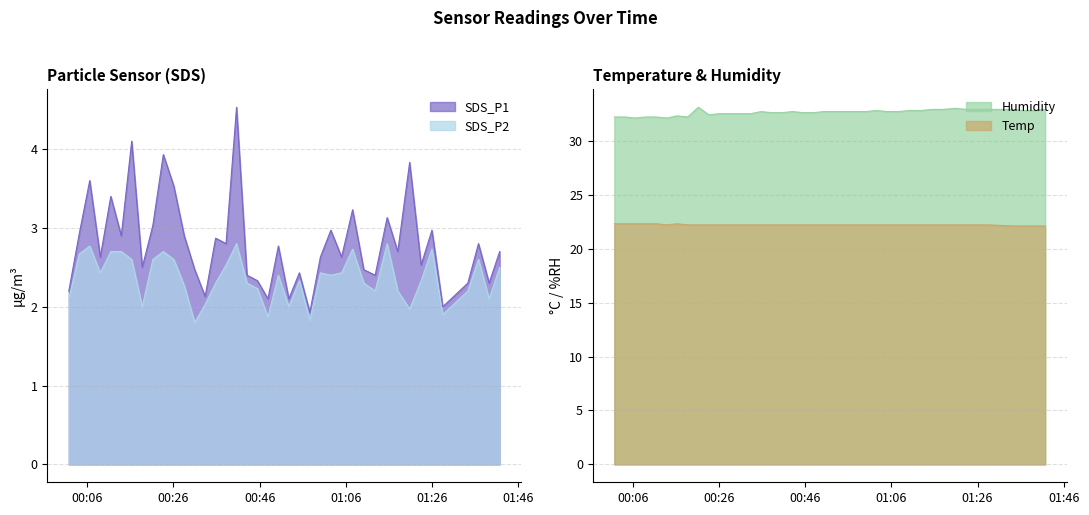

At which label does SDS_P2 reach its peak?

2021/08/09 00:40:39